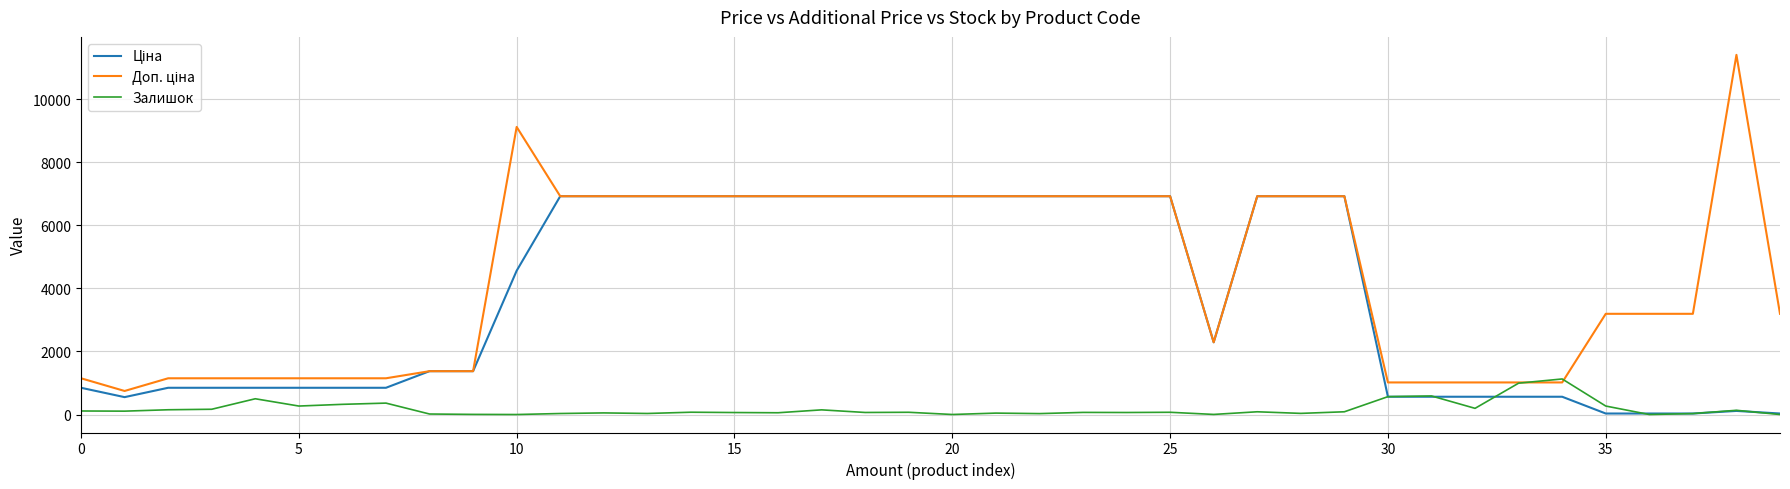

Where is Залишок nearest to the value 564?

30